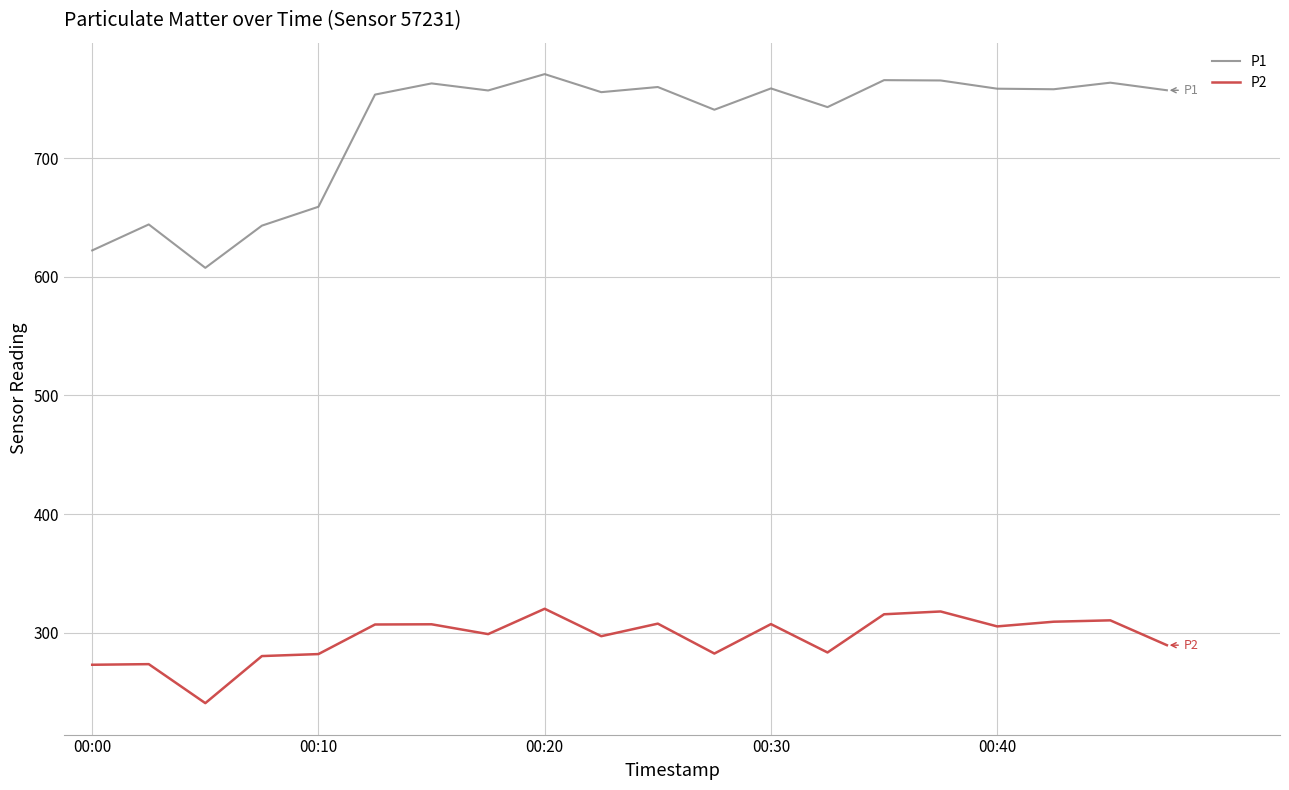

What are all the series names shown in the legend?

P1, P2